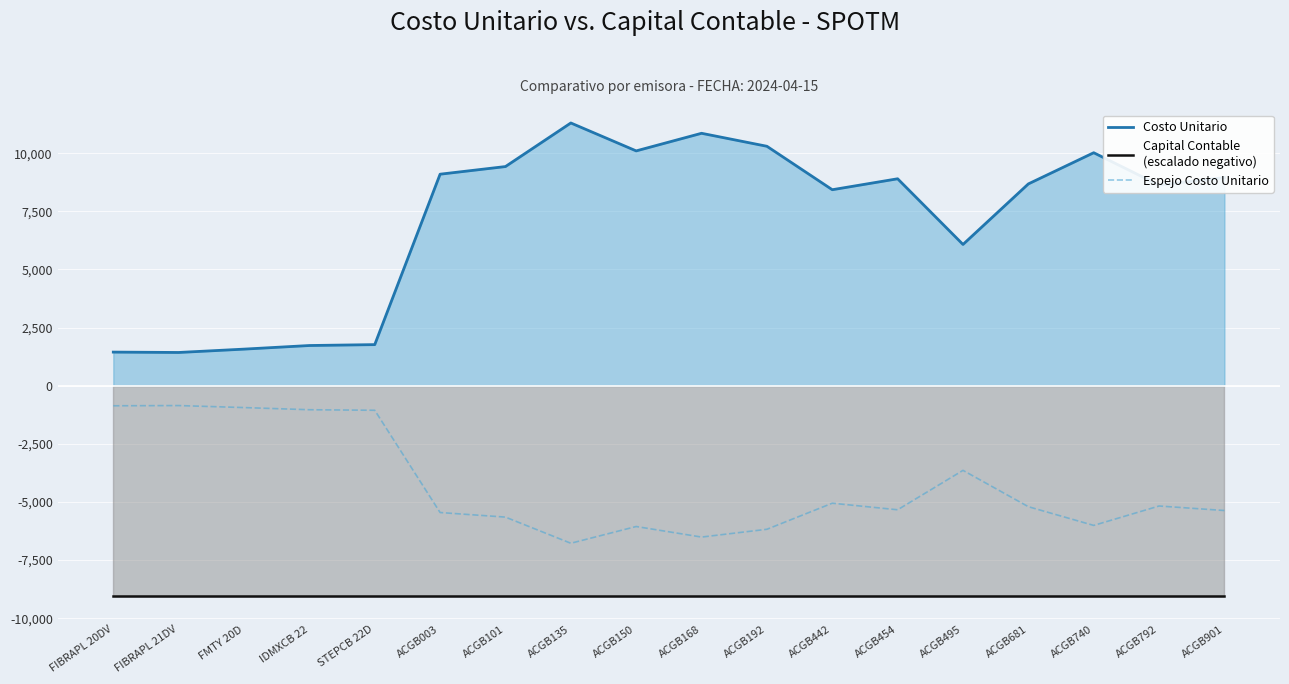

How many lines are shown in the chart?

3